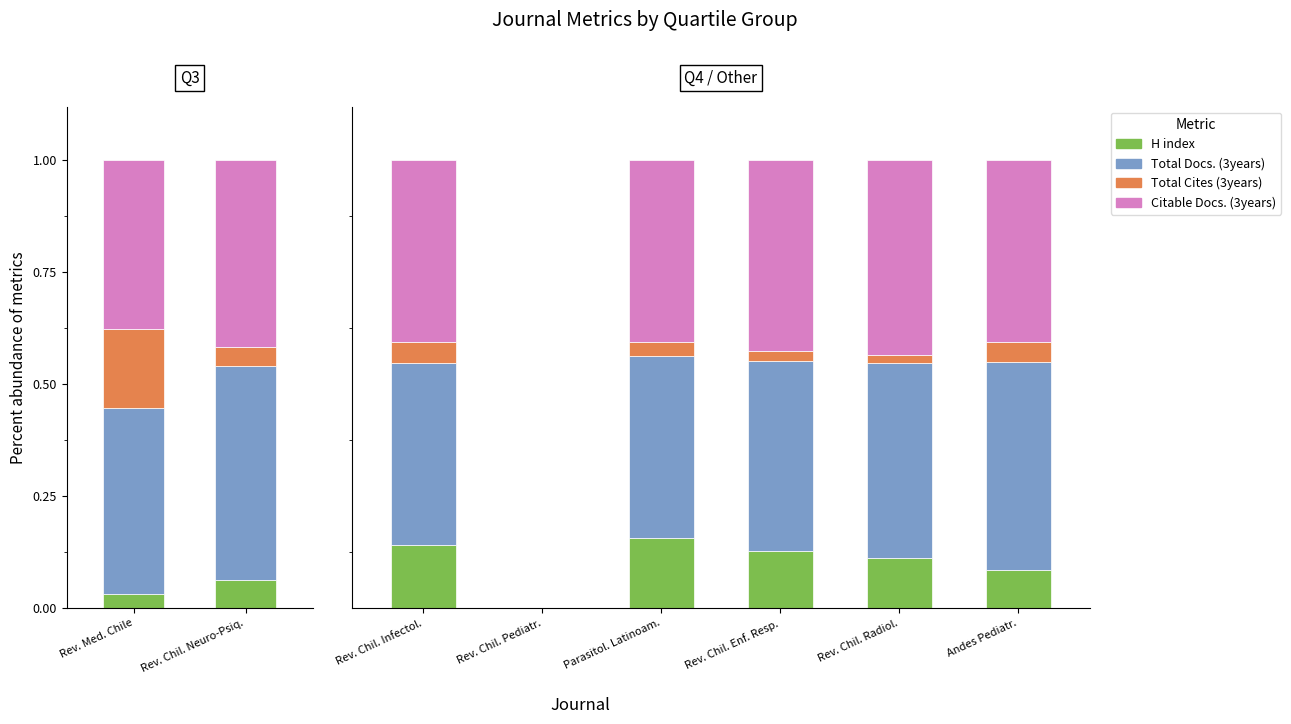

Between Parasitol. Latinoam. and Rev. Chil. Radiol., which series saw the biggest shift?

H index